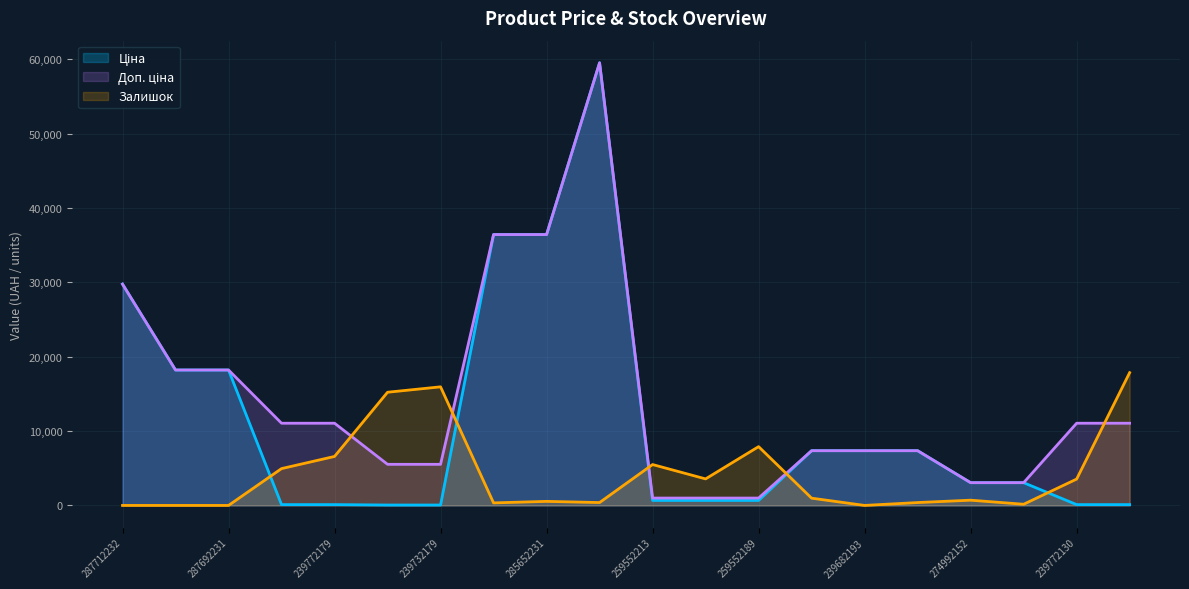

Reading right to left, transcribe all the data shown in this chart.

Ціна: 110.5	110.5	3059.7	3059.7	7360.2	7360.2	7360.2	672.1	672.1	672.1	59523.0	36424.0	36424.0	55.3	55.3	110.5	110.5	18212.0	18212.0	29761.5
Доп. ціна: 11055.0	11055.0	3060.0	3060.0	7360.2	7360.2	7360.2	992.7	992.7	992.7	59523.0	36424.0	36424.0	5528.0	5528.0	11055.0	11055.0	18212.0	18212.0	29761.5
Залишок: 17856.9	3544.1	159.0	704.3	386.2	0.0	976.9	7906.1	3566.8	5497.9	386.2	545.2	340.8	15948.5	15221.5	6588.4	4952.7	0.0	0.0	0.0